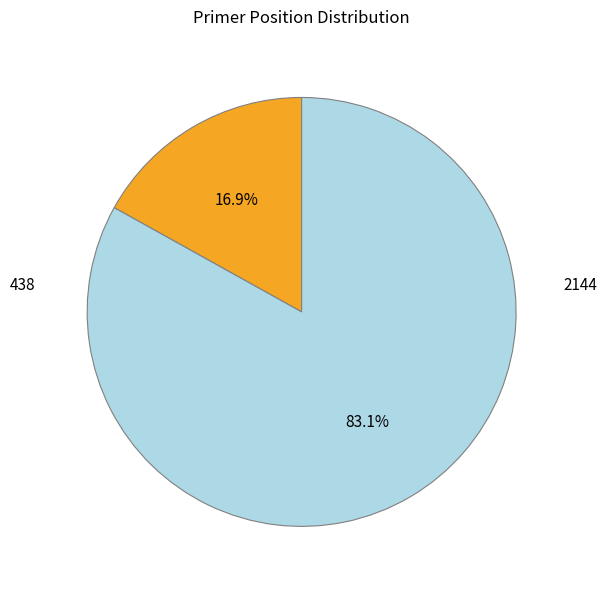

Which category has the biggest portion of the pie?

2144